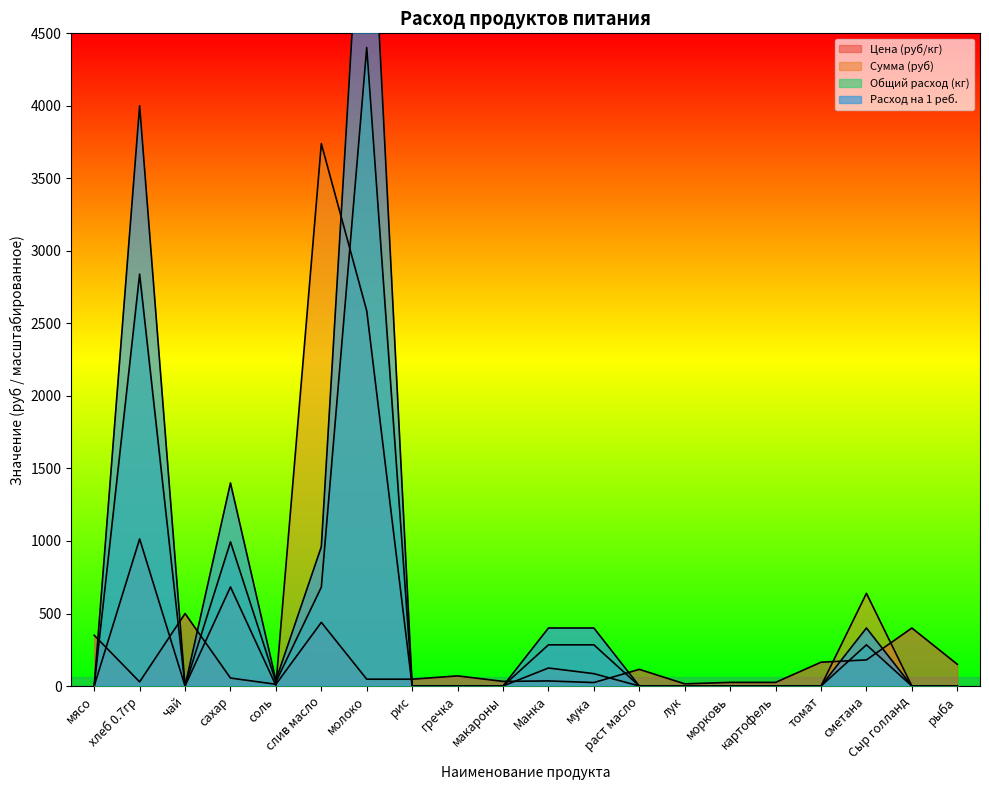

Where is Цена (руб/кг) nearest to the value 256?

сметана